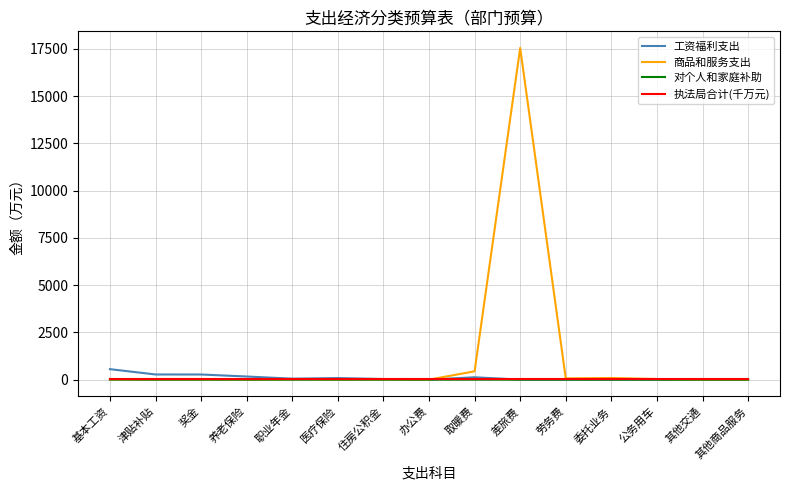

The value of 工资福利支出 at 养老保险 is 165.6. True or false?

True